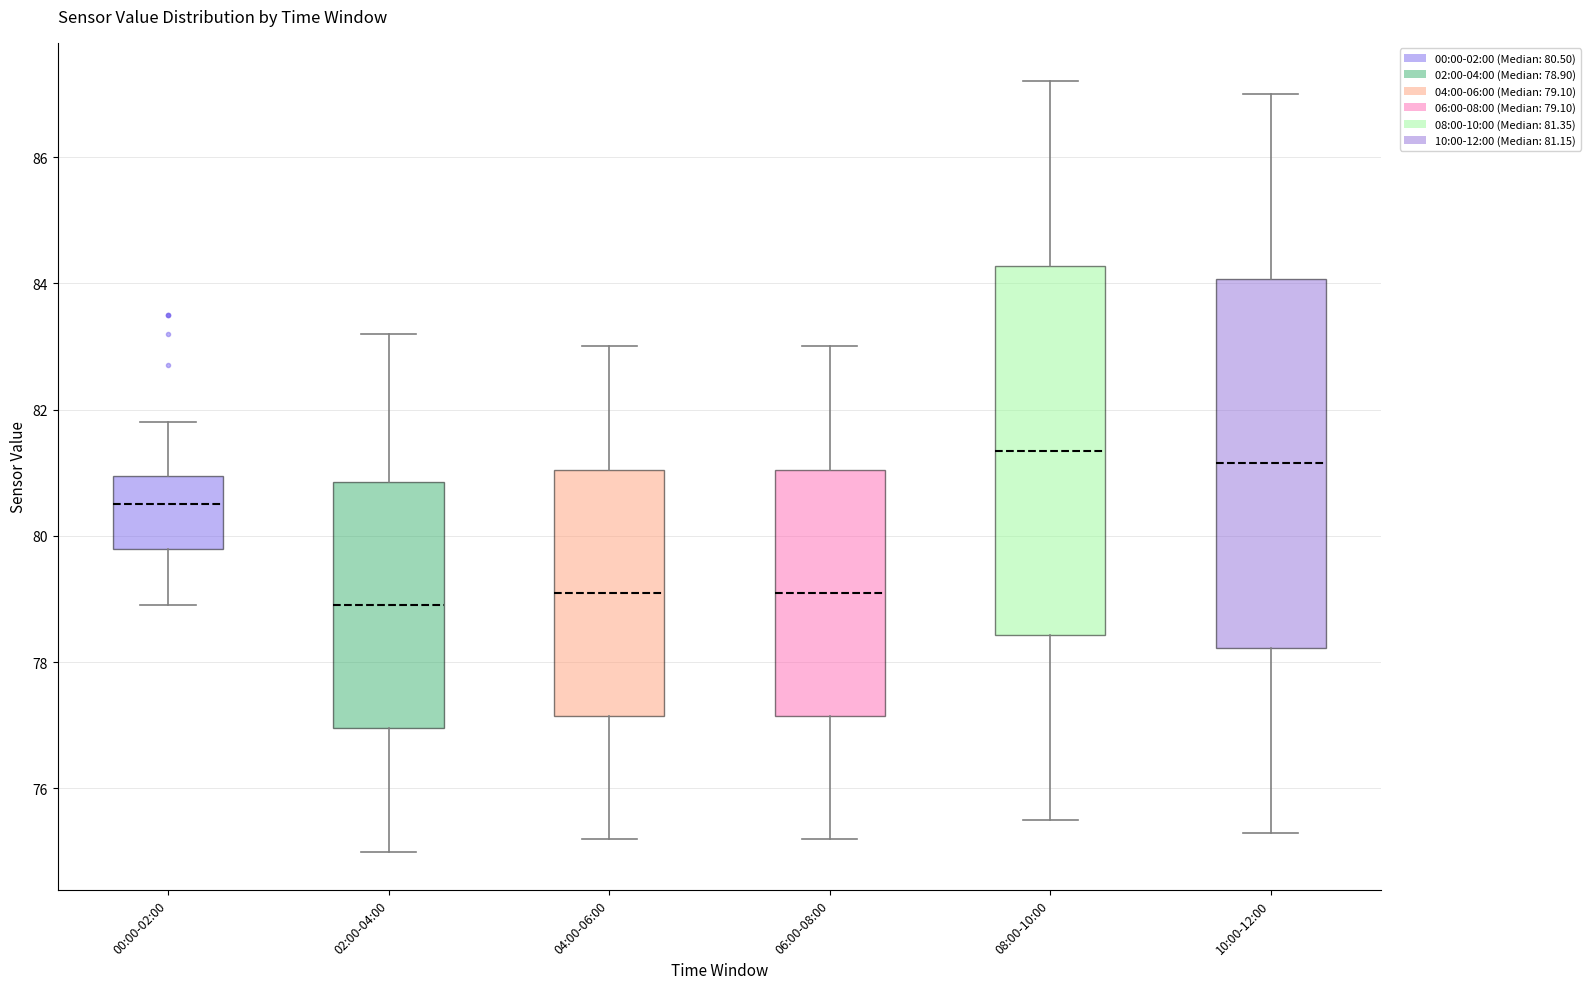

Reading left to right, read every box against the y-axis: the position of its median line, the range the box covers, and the ends of its whiskers. The values are not printed on the chart, so give them approximately, as read against the axis.

00:00-02:00: median 80.6, box 79.8 to 81.0, whiskers 79.0 to 81.8
02:00-04:00: median 79.0, box 77.0 to 80.8, whiskers 75.0 to 83.2
04:00-06:00: median 79.2, box 77.2 to 81.0, whiskers 75.2 to 83.0
06:00-08:00: median 79.2, box 77.2 to 81.0, whiskers 75.2 to 83.0
08:00-10:00: median 81.4, box 78.4 to 84.2, whiskers 75.6 to 87.2
10:00-12:00: median 81.2, box 78.2 to 84.0, whiskers 75.4 to 87.0